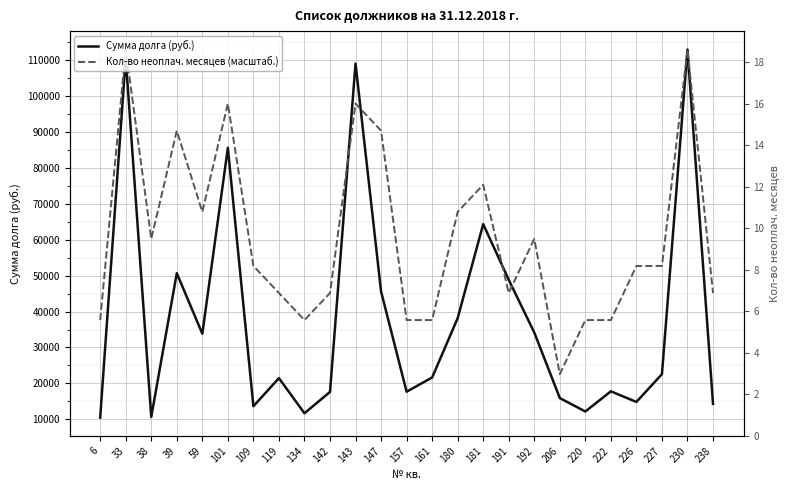

How many lines are shown in the chart?

2